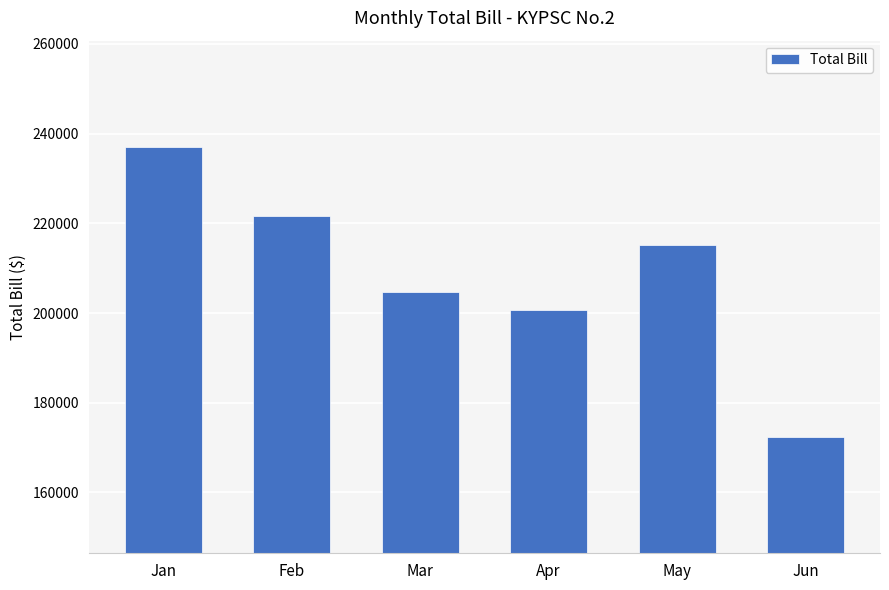

Which label corresponds to the largest value in the chart?

Jan